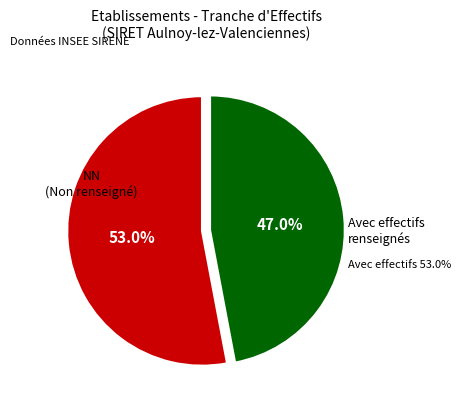

Does 22 represent more than half of the total?

No